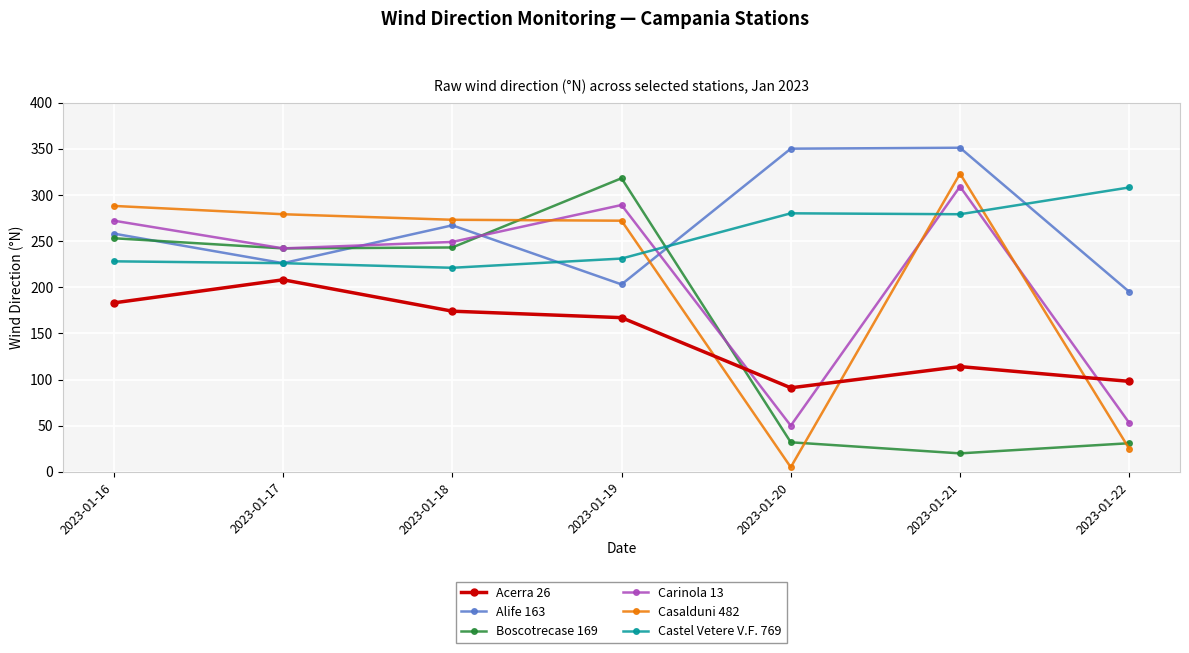

Which series has the largest range (max minus min)?

Casalduni 482